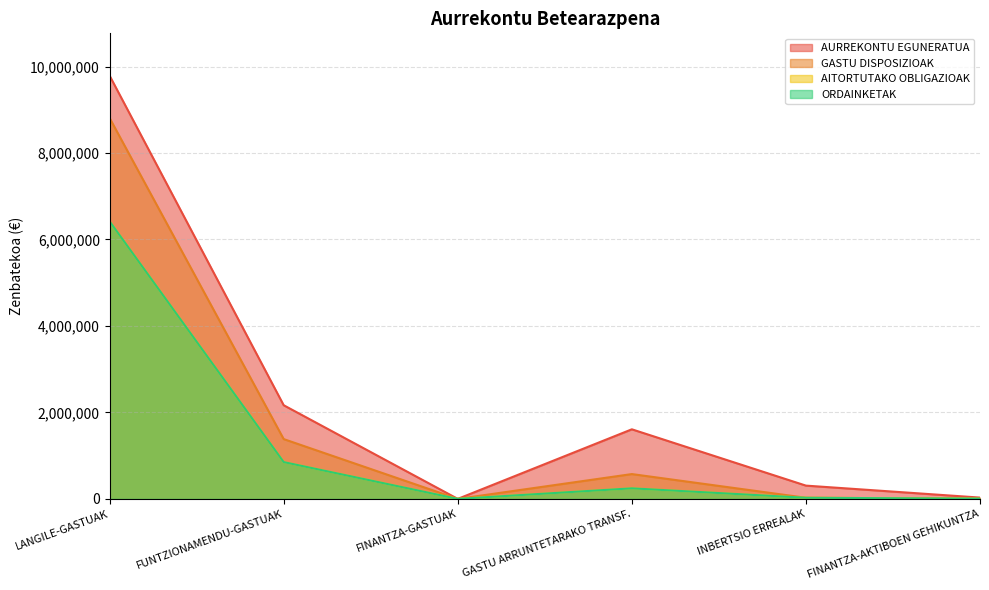

Reading left to right, what are all the values shown in this chart?

AURREKONTU EGUNERATUA: LANGILE-GASTUAK=9788278	FUNTZIONAMENDU-GASTUAK=2166197	FINANTZA-GASTUAK=225	GASTU ARRUNTETARAKO TRANSF.=1609300	INBERTSIO ERREALAK=307000	FINANTZA-AKTIBOEN GEHIKUNTZA=30000
GASTU DISPOSIZIOAK: LANGILE-GASTUAK=8808928	FUNTZIONAMENDU-GASTUAK=1383287	FINANTZA-GASTUAK=0	GASTU ARRUNTETARAKO TRANSF.=573950	INBERTSIO ERREALAK=25728	FINANTZA-AKTIBOEN GEHIKUNTZA=6000
AITORTUTAKO OBLIGAZIOAK: LANGILE-GASTUAK=6417908	FUNTZIONAMENDU-GASTUAK=851144	FINANTZA-GASTUAK=0	GASTU ARRUNTETARAKO TRANSF.=244053	INBERTSIO ERREALAK=25728	FINANTZA-AKTIBOEN GEHIKUNTZA=6000
ORDAINKETAK: LANGILE-GASTUAK=6417908	FUNTZIONAMENDU-GASTUAK=851144	FINANTZA-GASTUAK=0	GASTU ARRUNTETARAKO TRANSF.=244053	INBERTSIO ERREALAK=25728	FINANTZA-AKTIBOEN GEHIKUNTZA=6000